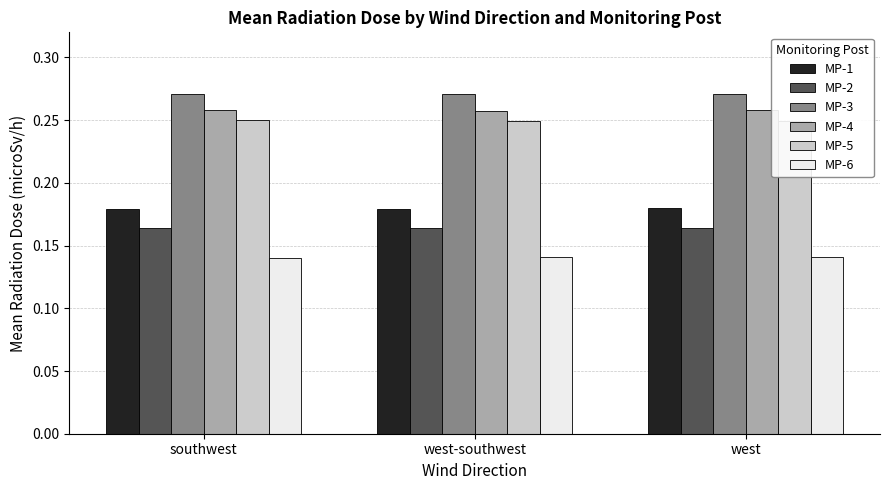

What is the sum of all MP-5 values?

0.7